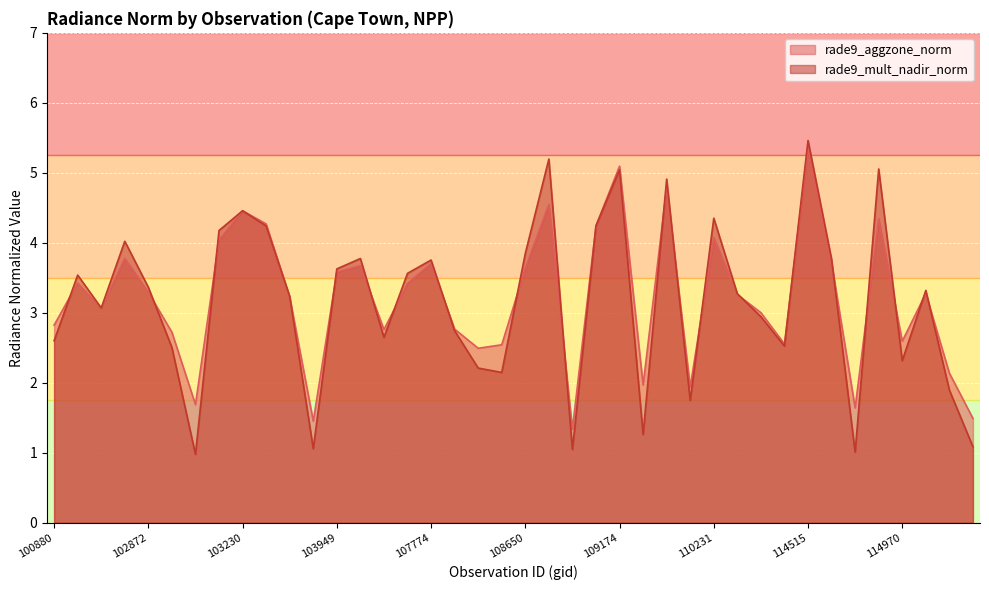

True or false: rade9_mult_nadir_norm has a value of 1.6 at 101006.

False